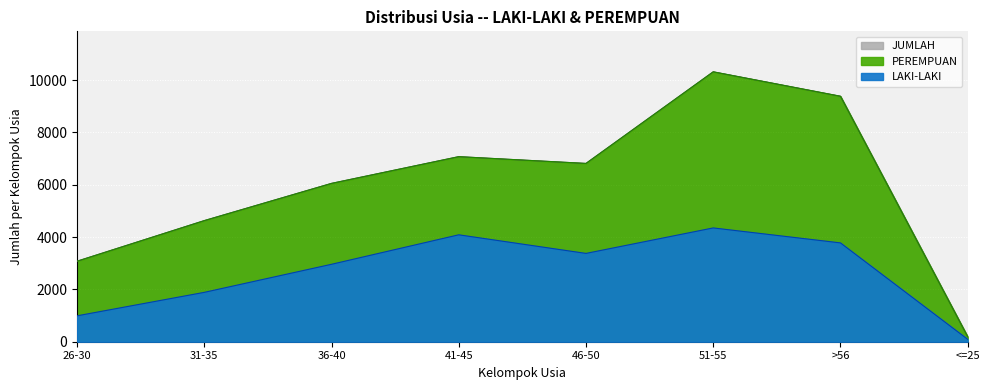

True or false: LAKI-LAKI and JUMLAH cross at least once.

False